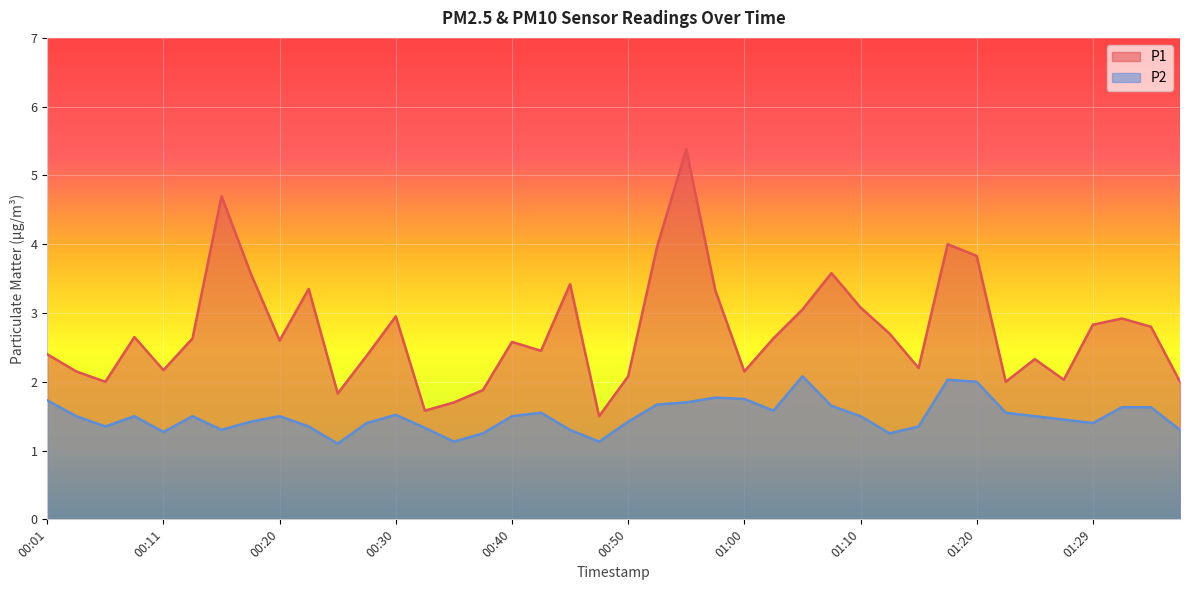

Reading left to right, list all the values displayed in this chart.

P1: 00:01=2.4	00:03=2.1	00:06=2.0	00:08=2.6	00:11=2.2	00:13=2.6	00:16=4.7	00:18=3.6	00:20=2.6	00:23=3.4	00:25=1.8	00:28=2.4	00:30=3.0	00:33=1.6	00:35=1.7	00:38=1.9	00:40=2.6	00:43=2.5	00:45=3.4	00:48=1.5	00:50=2.1	00:52=4.0	00:55=5.4	00:57=3.3	01:00=2.1	01:02=2.6	01:05=3.0	01:07=3.6	01:10=3.1	01:12=2.7	01:15=2.2	01:17=4.0	01:20=3.8	01:22=2.0	01:25=2.3	01:27=2.0	01:29=2.8	01:32=2.9	01:34=2.8	01:37=2.0
P2: 00:01=1.7	00:03=1.5	00:06=1.4	00:08=1.5	00:11=1.3	00:13=1.5	00:16=1.3	00:18=1.4	00:20=1.5	00:23=1.4	00:25=1.1	00:28=1.4	00:30=1.5	00:33=1.3	00:35=1.1	00:38=1.2	00:40=1.5	00:43=1.6	00:45=1.3	00:48=1.1	00:50=1.4	00:52=1.7	00:55=1.7	00:57=1.8	01:00=1.8	01:02=1.6	01:05=2.1	01:07=1.6	01:10=1.5	01:12=1.2	01:15=1.4	01:17=2.0	01:20=2.0	01:22=1.6	01:25=1.5	01:27=1.4	01:29=1.4	01:32=1.6	01:34=1.6	01:37=1.3